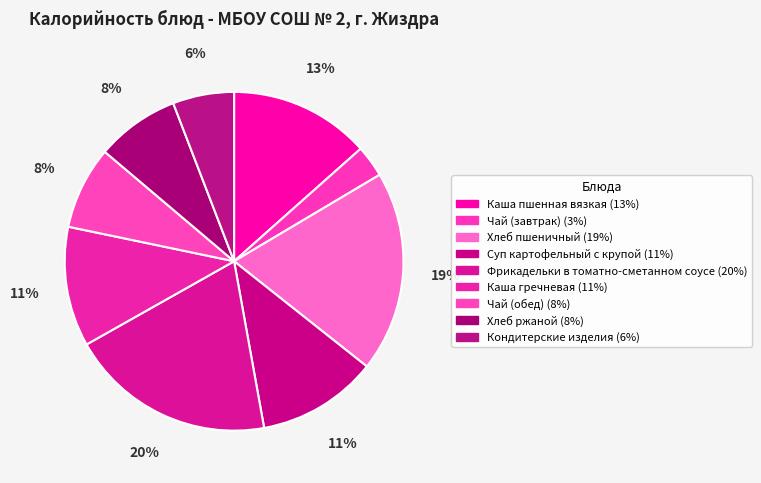

The Кондитерские изделия slice represents 12% of the pie. True or false?

False